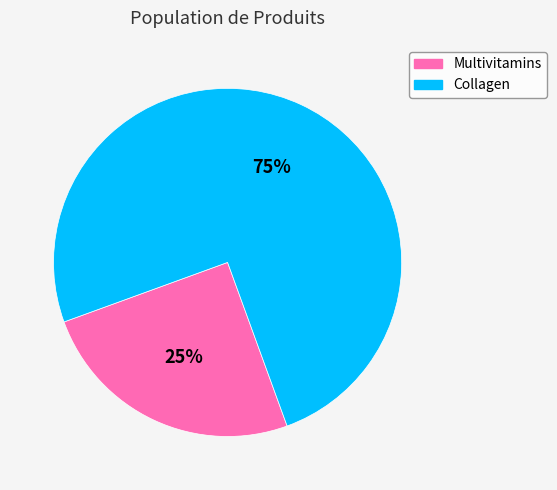

Is there a majority slice in this chart?

Yes